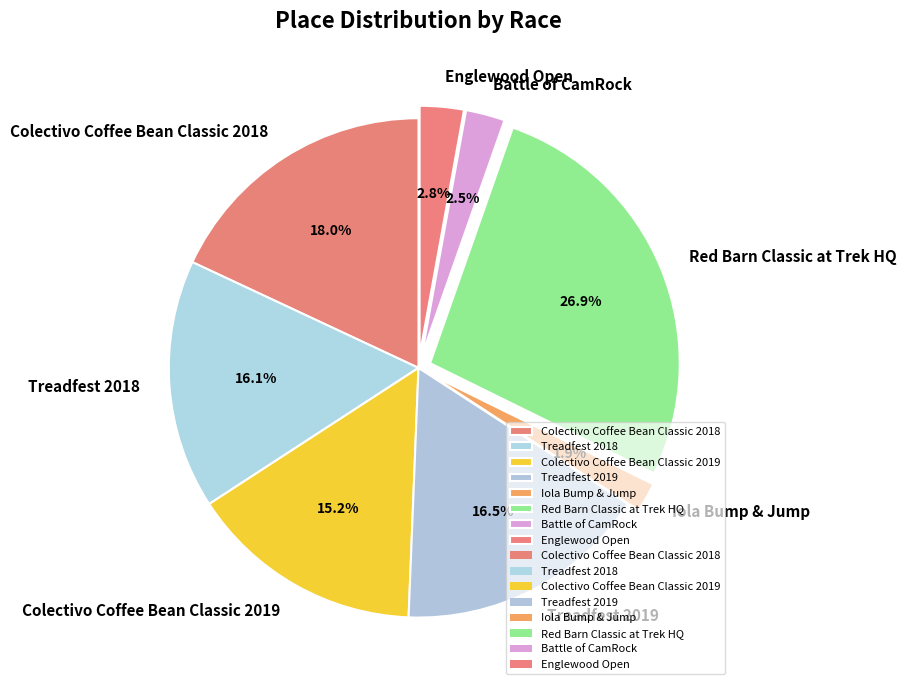

Is there any slice that represents more than half of the pie?

No